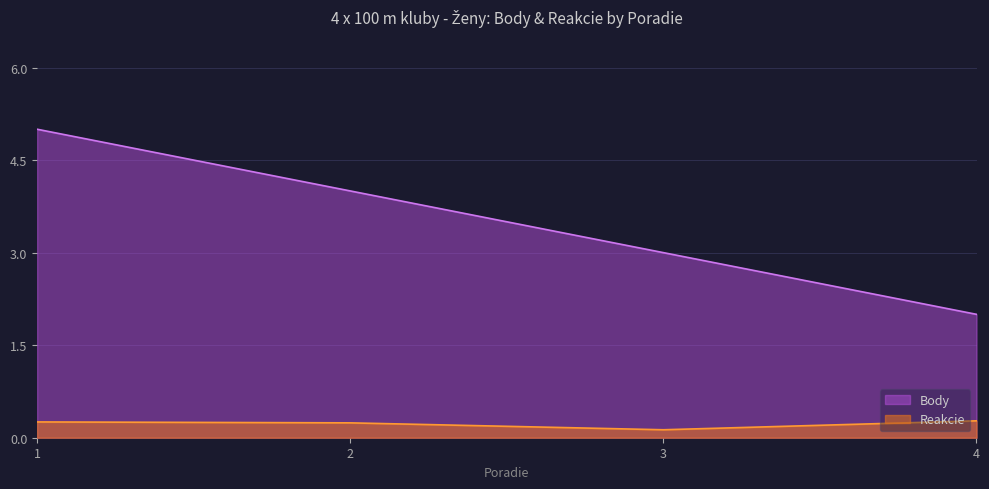

Rank the series at 3 from highest to lowest value.

Body, Reakcie